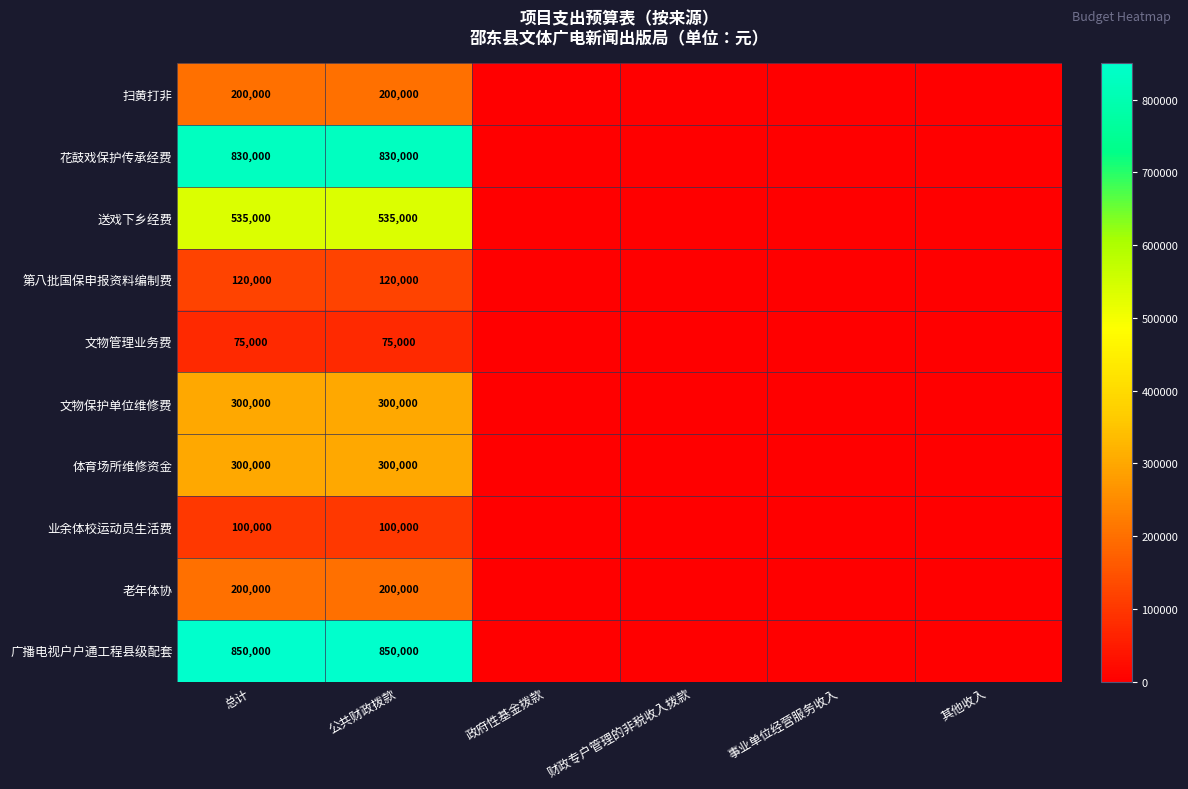

The 业余体校运动员生活费 series shows 100000 at 公共财政拨款. True or false?

True